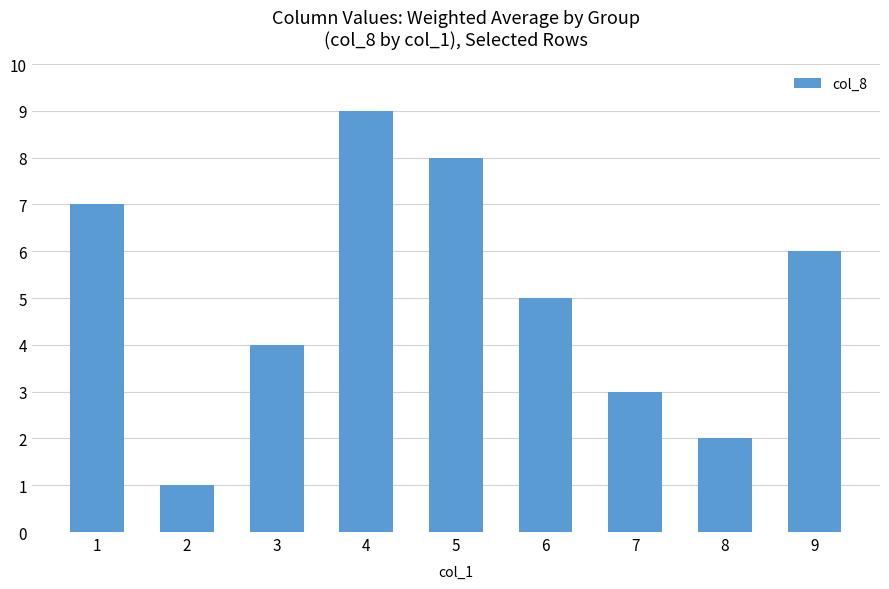

What is the sum of the values at 3 and 4?

13